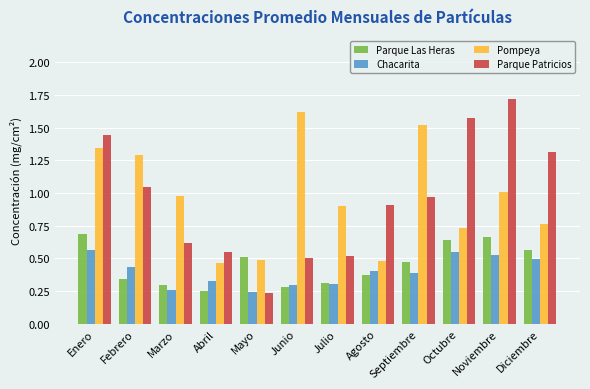

What is the label of the 1st bar from the right?

Diciembre